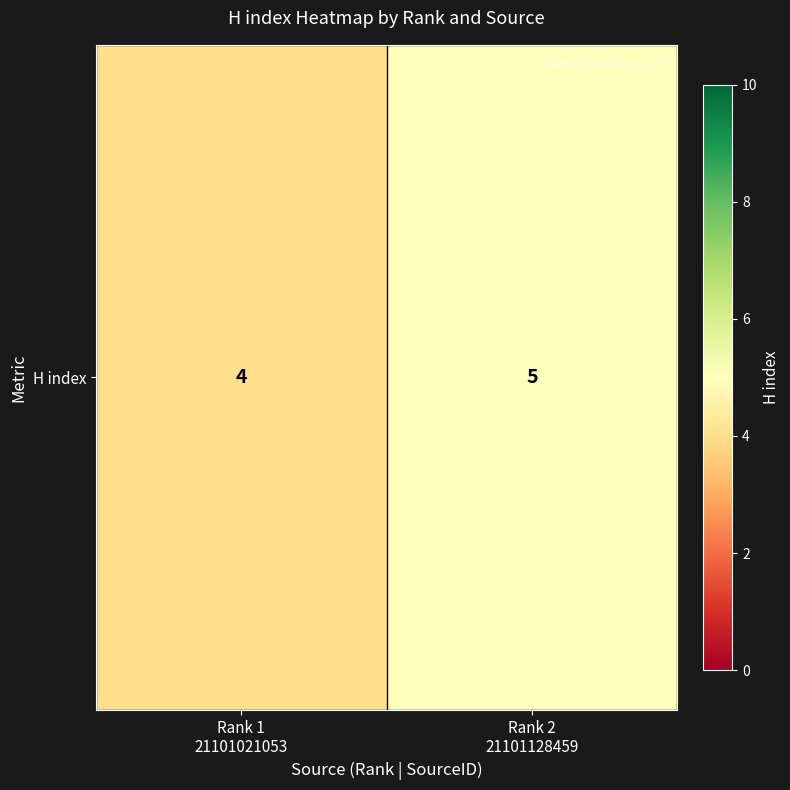

What is the sum of all values?

9